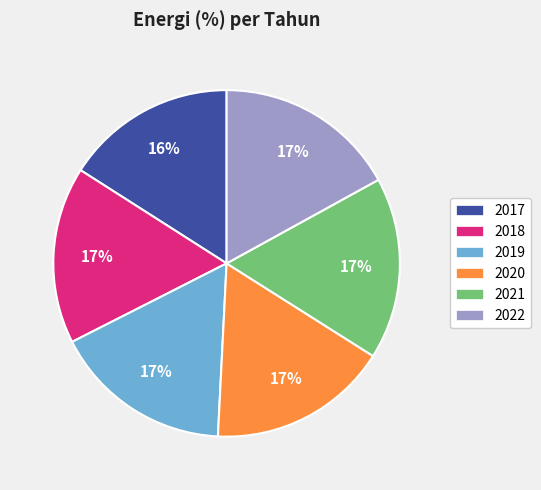

Between 2017 and 2019, which is larger?

2019